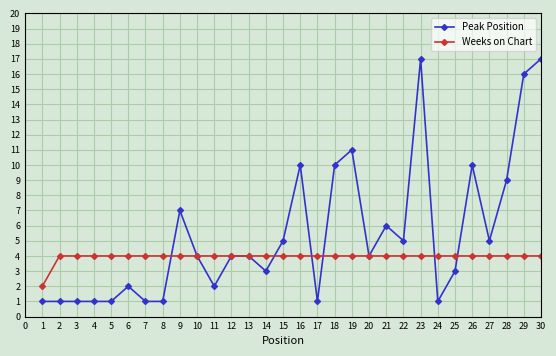

What are all the series names shown in the legend?

Peak Position, Weeks on Chart